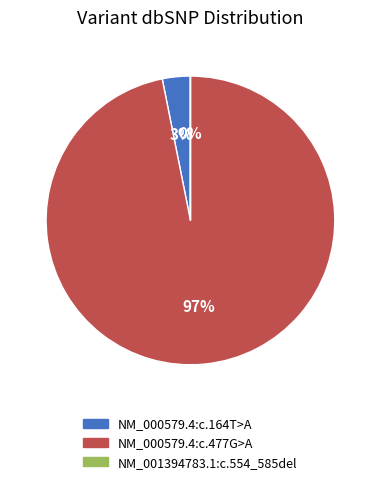

Which category accounts for the majority?

NM_000579.4:c.477G>A